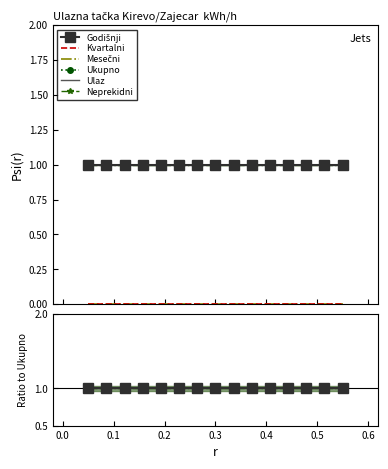

True or false: Neprekidni and Kvartalni intersect in this chart.

False